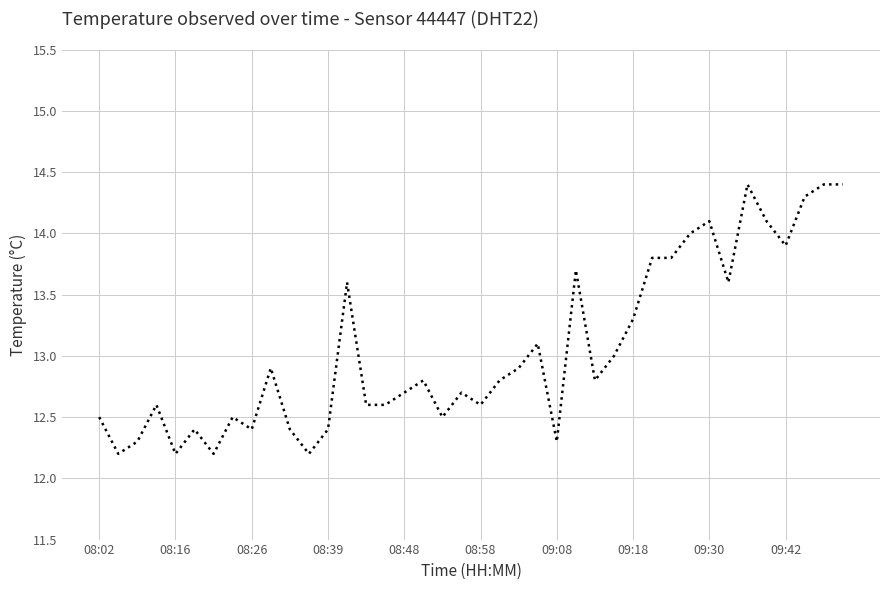

What is the maximum value shown in the chart?

14.4